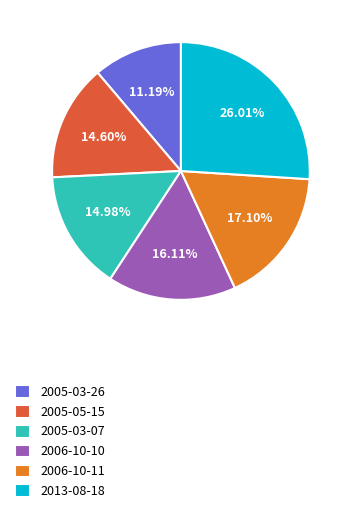

Which has a higher value, 2005-03-26 or 2005-05-15?

2005-05-15